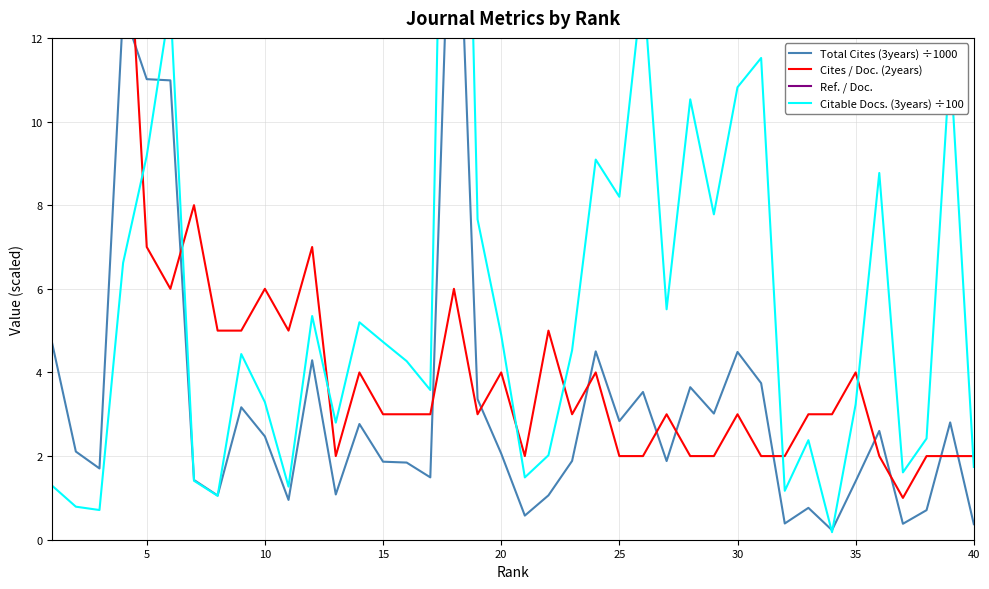

What is the difference between the second highest and minimum values in the Cites / Doc. (2years) series?

24.0